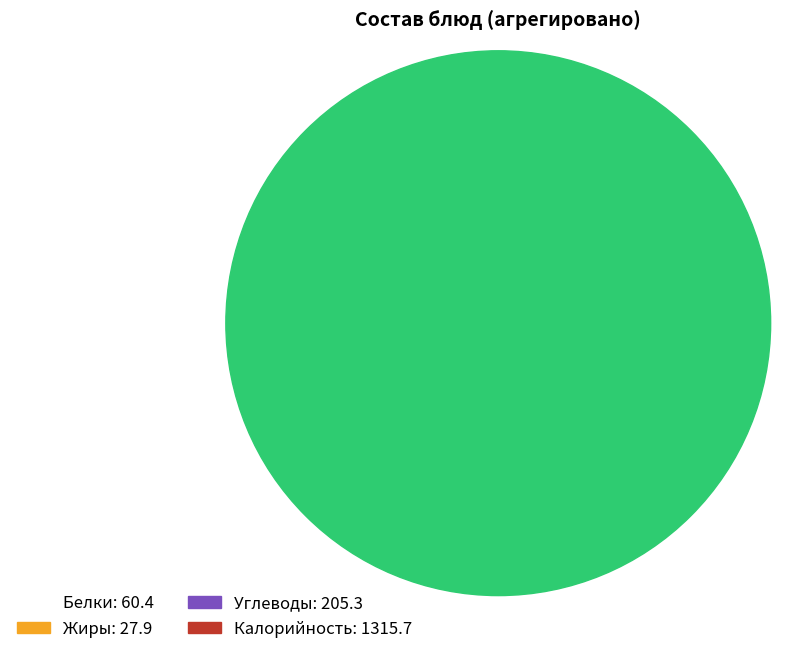

Is there any slice that represents more than half of the pie?

Yes